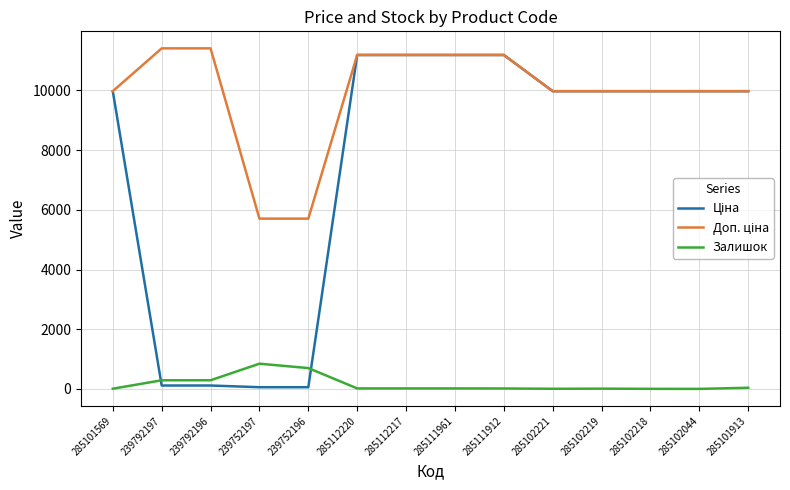

What is the highest value of the Залишок series?

845.0